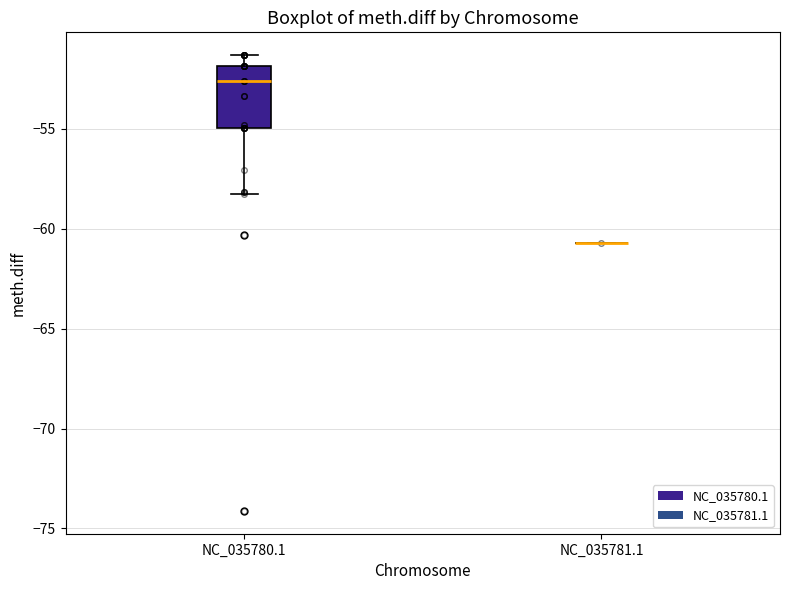

Which box is the tallest, from its lower edge to its upper edge?

NC_035780.1